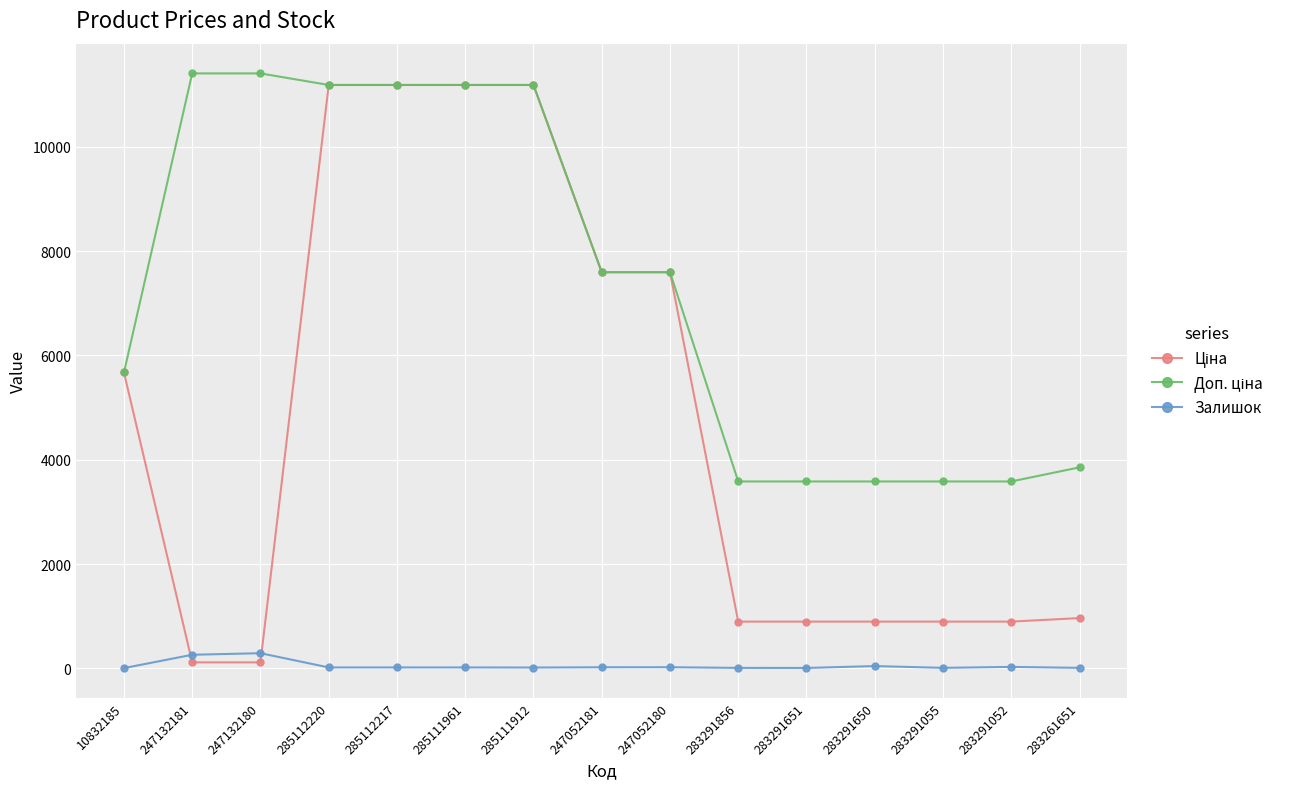

What is the value of the Залишок point at the 6th from the left?

17.0